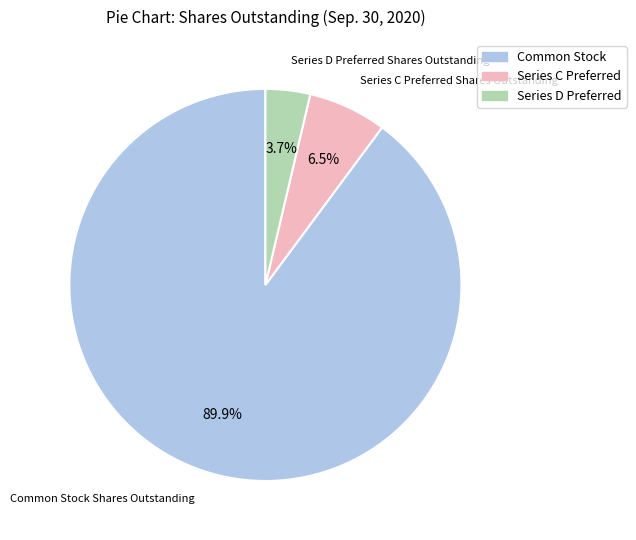

Combined, what portion of the pie is Series D Preferred and Common Stock?

93.5%